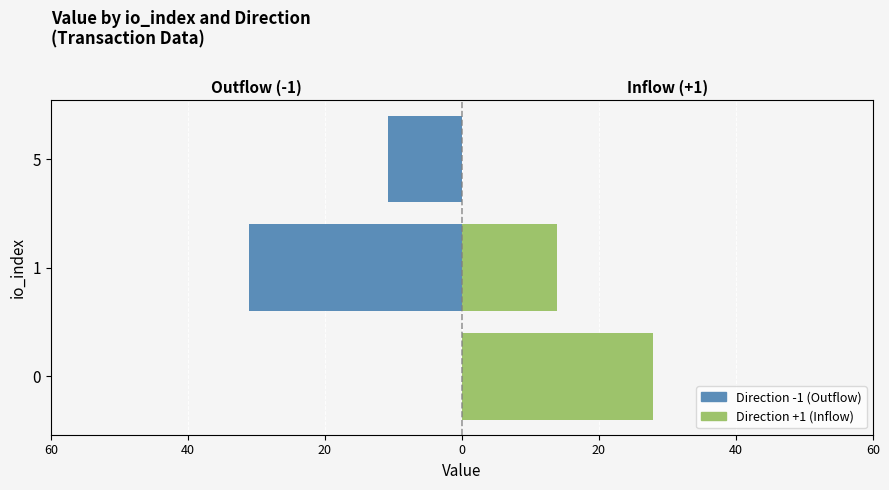

True or false: Direction -1 has a value of 0.0 at 0.

True